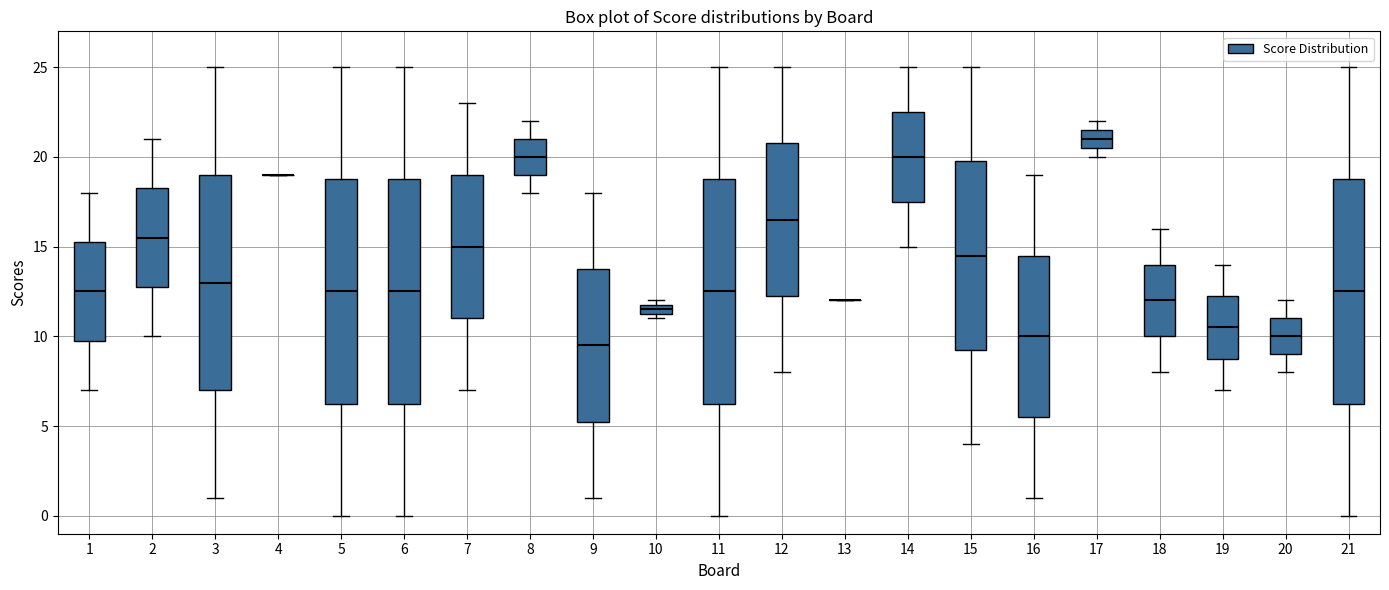

Where is the upper edge of the box at x = 7 on the y-axis? The values are not printed on the chart, so give them approximately, as read against the axis.

19.0